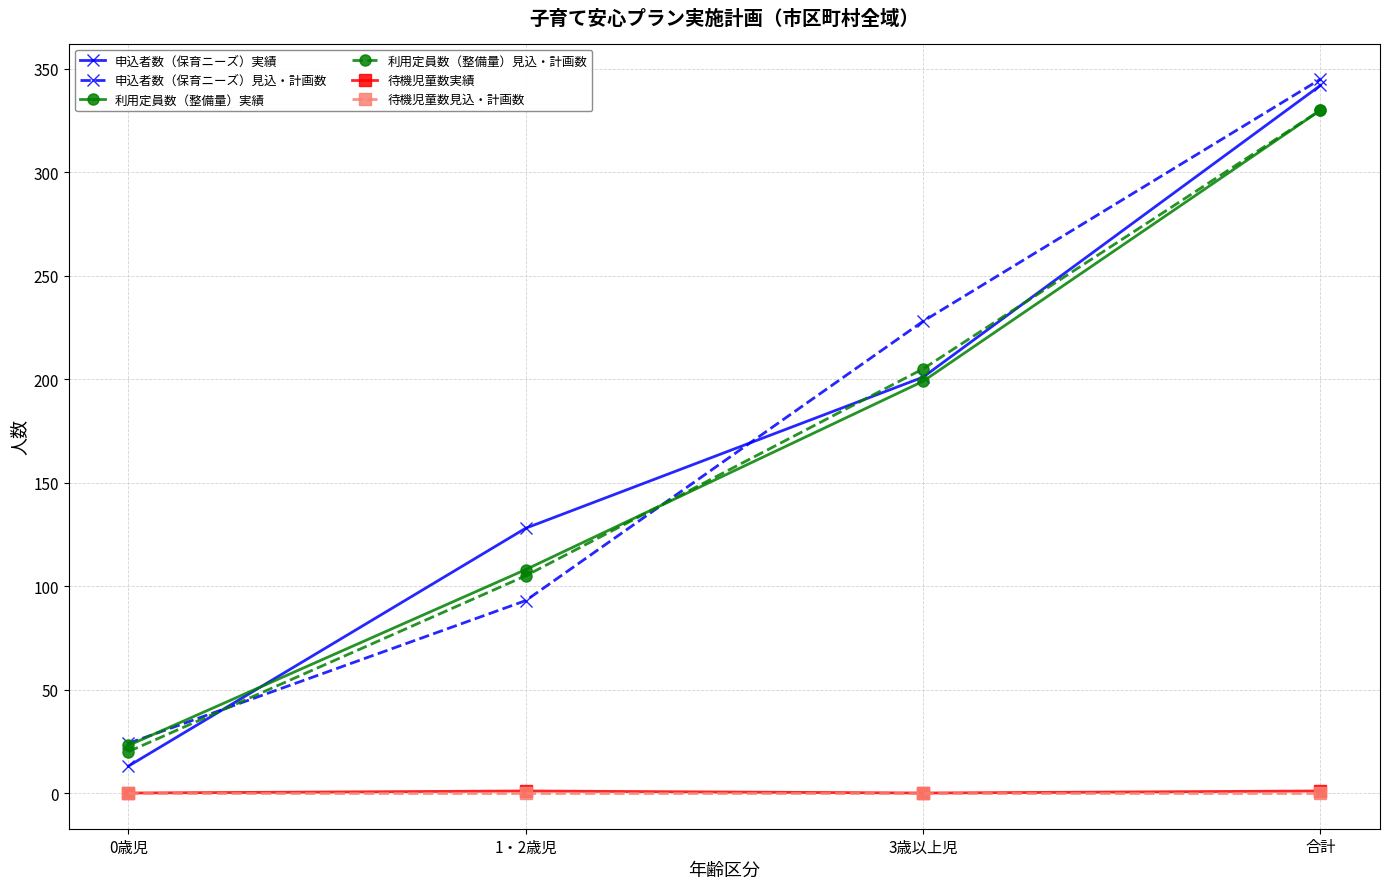

At how many categories does at least one series exceed 72?

3